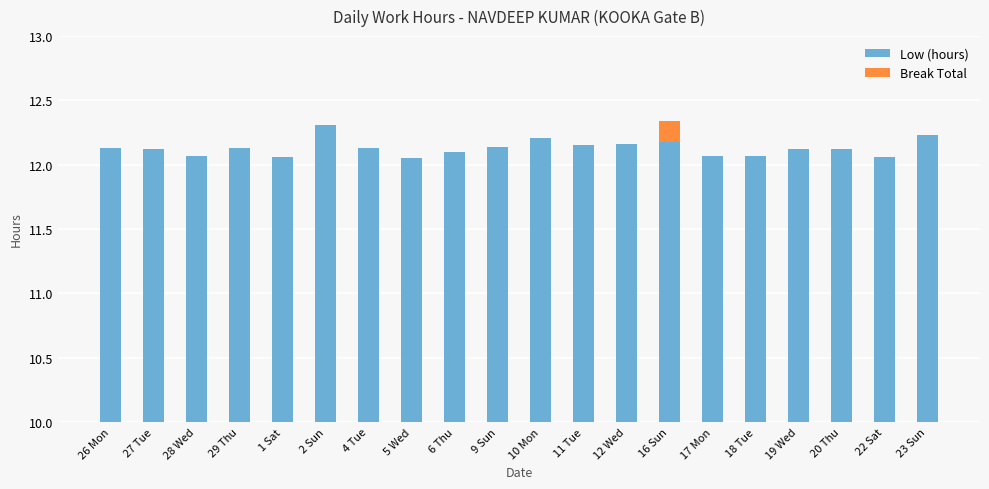

Reading left to right, transcribe all the data shown in this chart.

Low (hours): 12.1	12.1	12.1	12.1	12.1	12.3	12.1	12.1	12.1	12.1	12.2	12.2	12.2	12.2	12.1	12.1	12.1	12.1	12.1	12.2
Break Total: 0.0	0.0	0.0	0.0	0.0	0.0	0.0	0.0	0.0	0.0	0.0	0.0	0.0	0.2	0.0	0.0	0.0	0.0	0.0	0.0